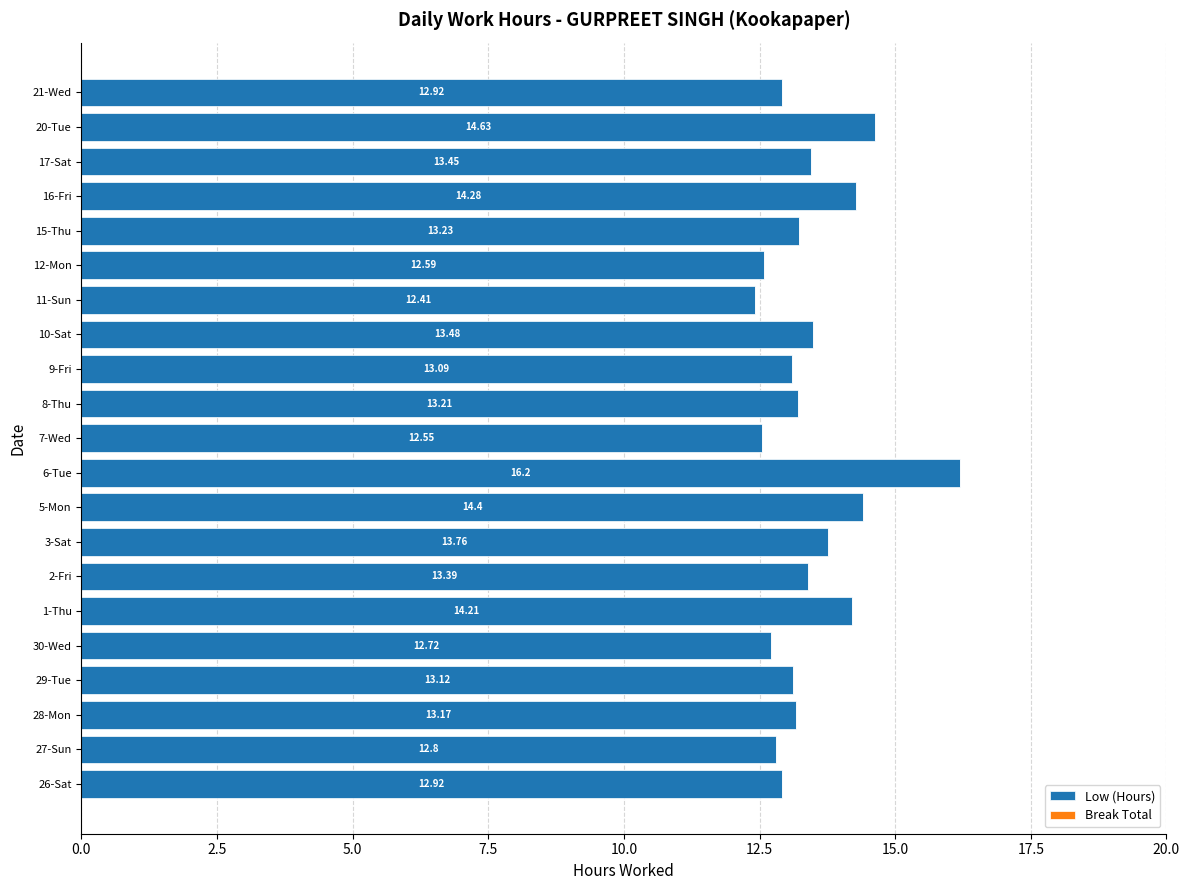

Which has a higher value, 27-Sun or 11-Sun?

27-Sun